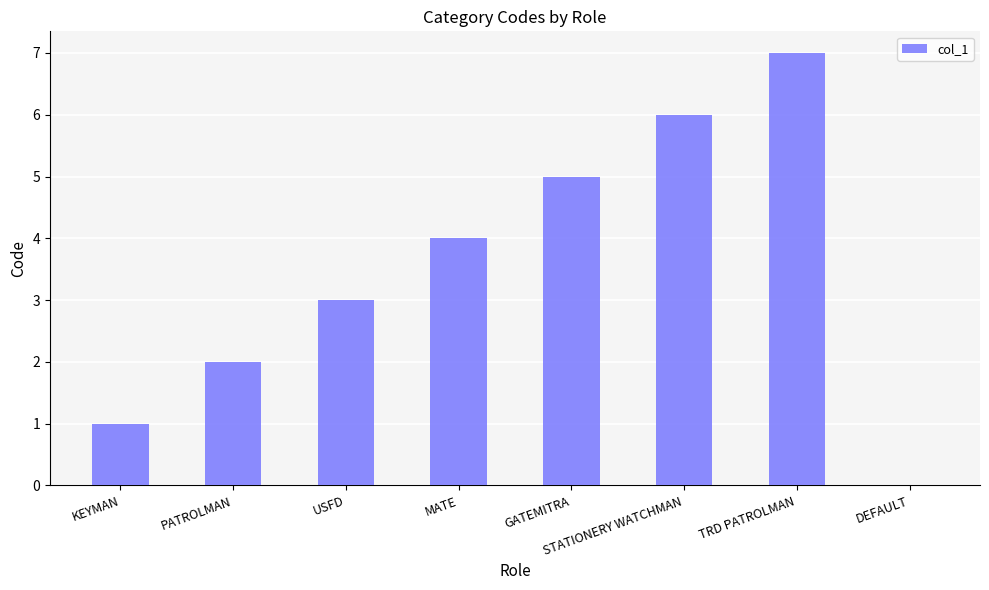

Is it true that the value at DEFAULT is 0?

True